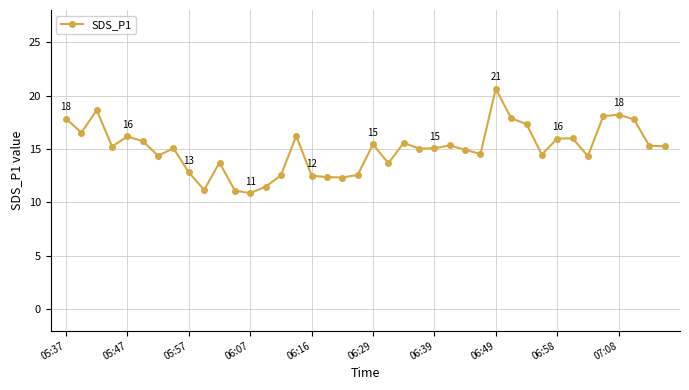

What is the sum of all values?

600.0